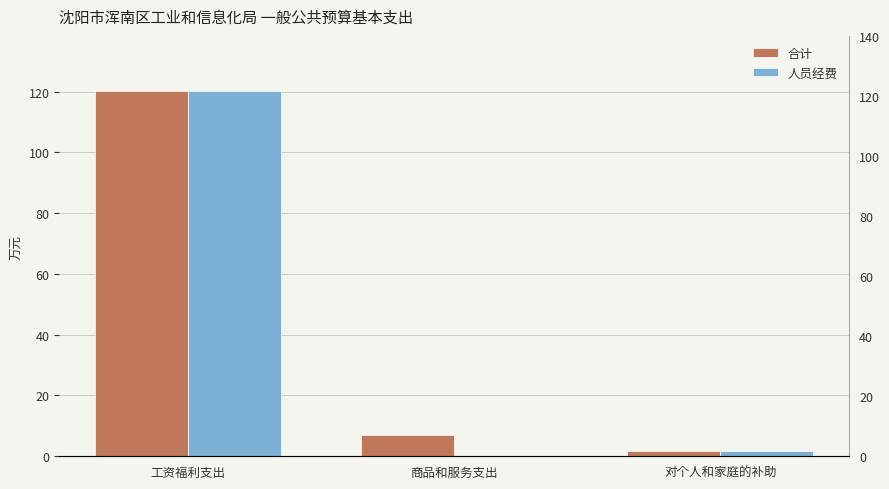

How many categories are shown in the chart?

3